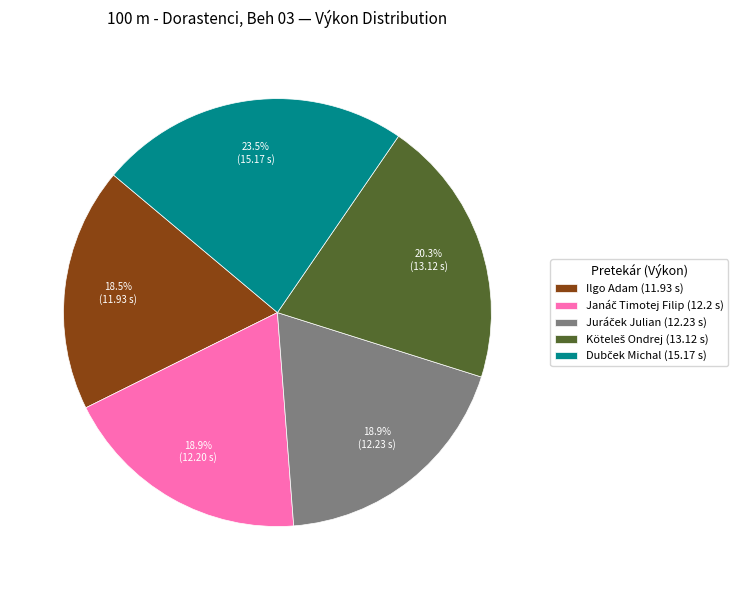

What percentage is NOT represented by Ilgo Adam (11.93 s)?

81.5%